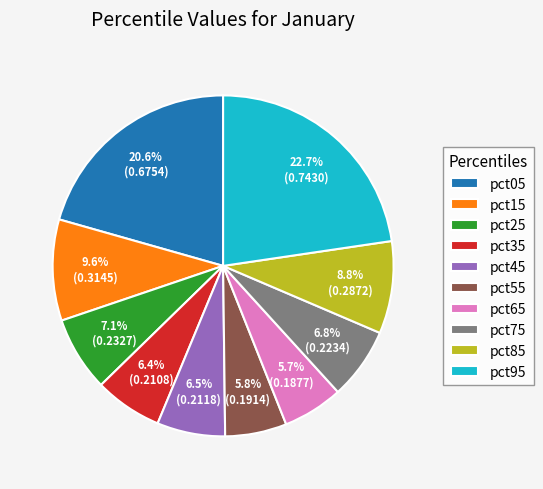

Does pct55 account for over 50% of the chart?

No